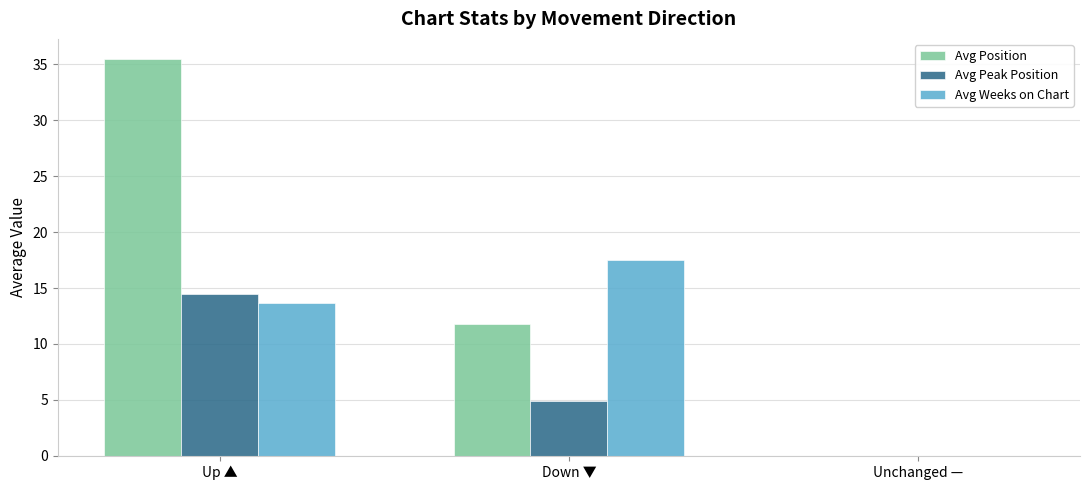

Which series changed the most between Up ▲ and Down ▼?

Avg Position